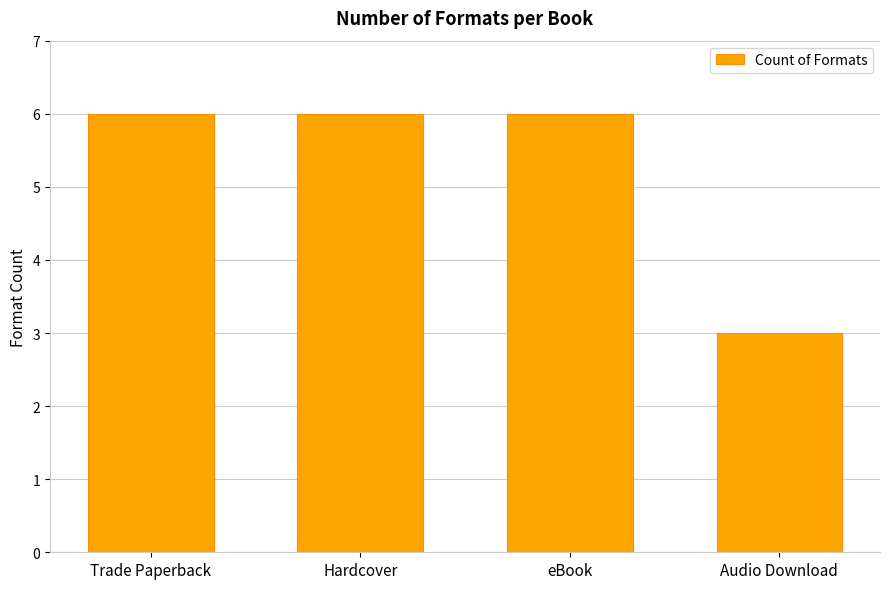

What is the label of the 3rd bar from the right?

Hardcover